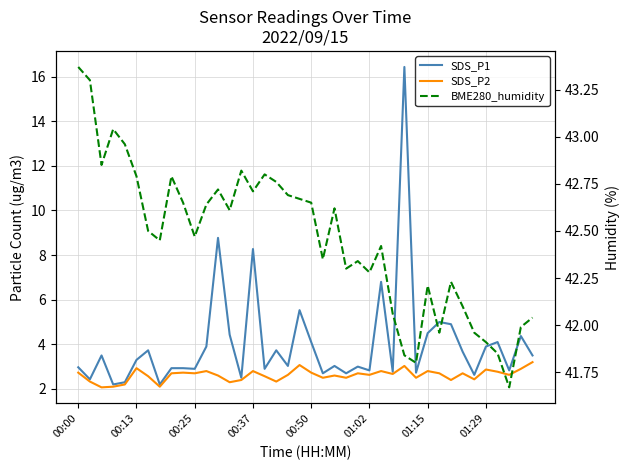

What is the spread (max minus min) of values at 38?

39.1